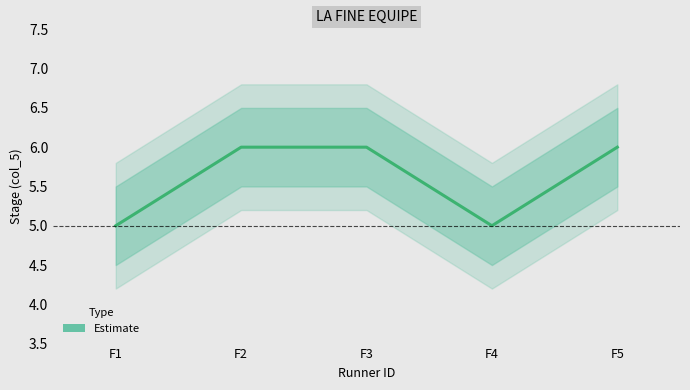

How many values are below 6?

2